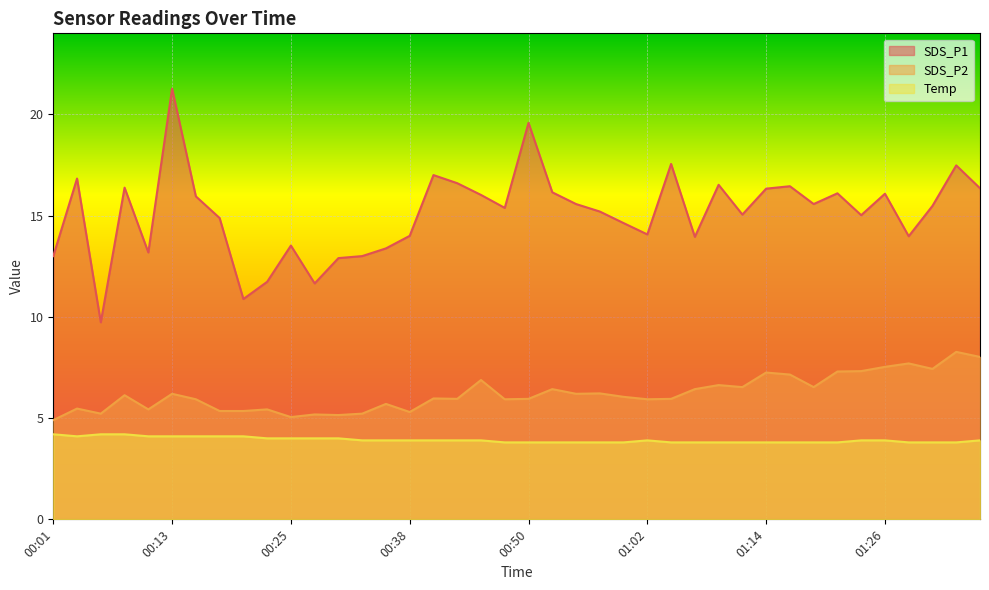

What are all the series names shown in the legend?

SDS_P1, SDS_P2, Temp